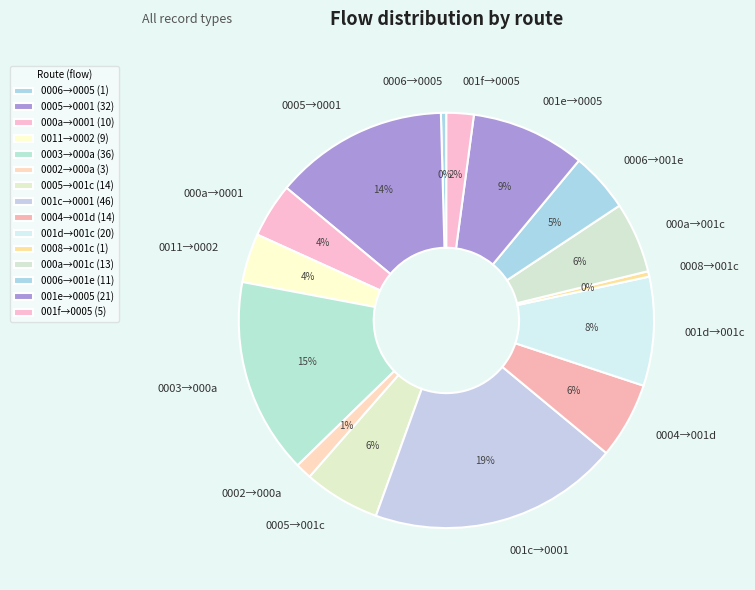

Is the sum of 0006→001e and 0003→000a greater than half?

No